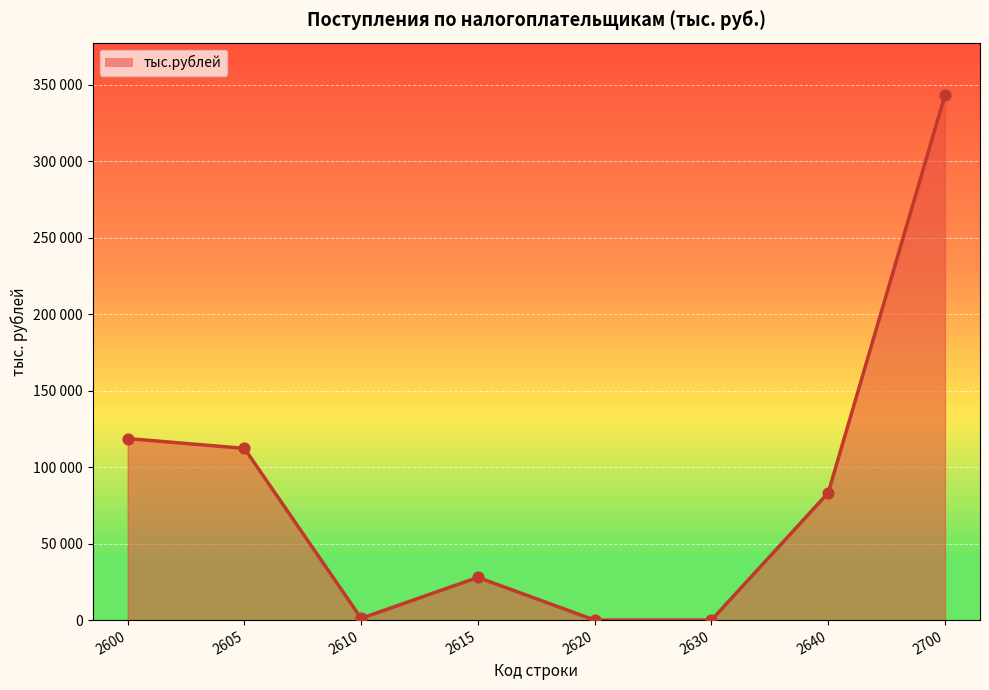

What is the change in value from 2620 to 2700?

+343277